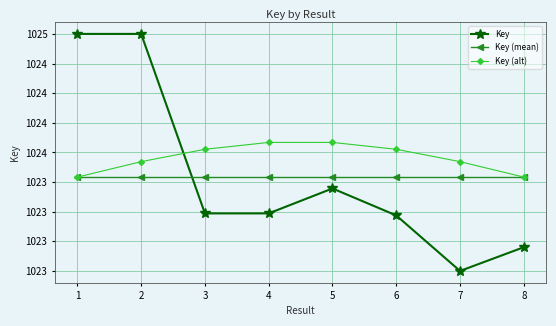

Which series ends up on top after the final intersection of Key (mean) and Key?

Key (mean)